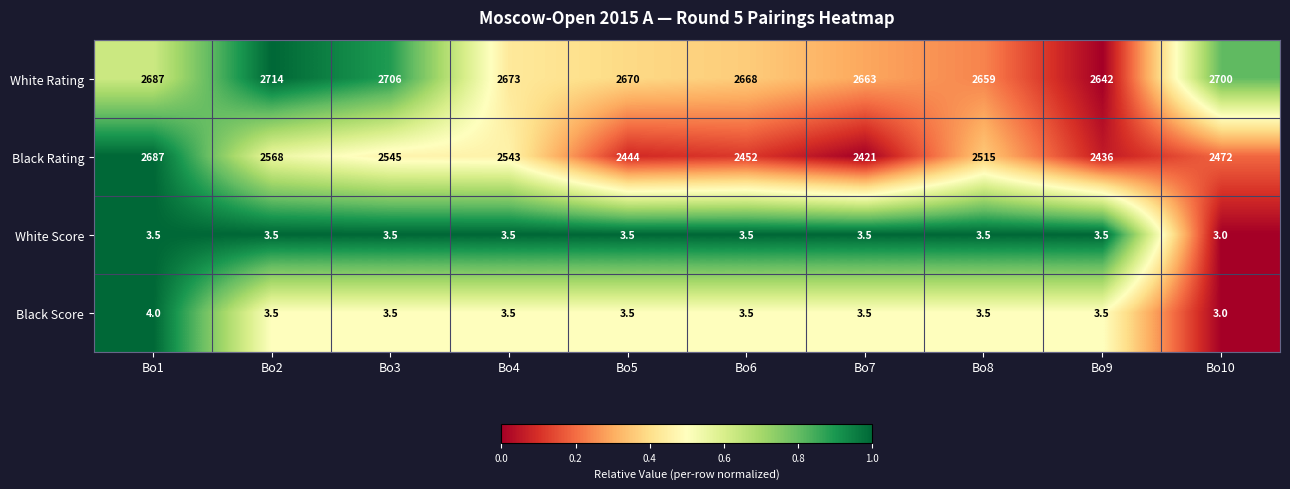

What is the difference between the second highest and minimum values in the White Rating series?

64.0